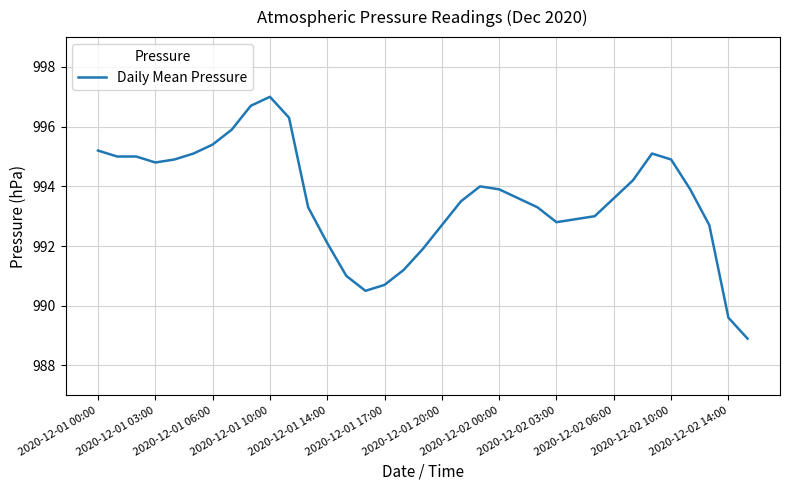

What is the minimum value shown in the chart?

988.9